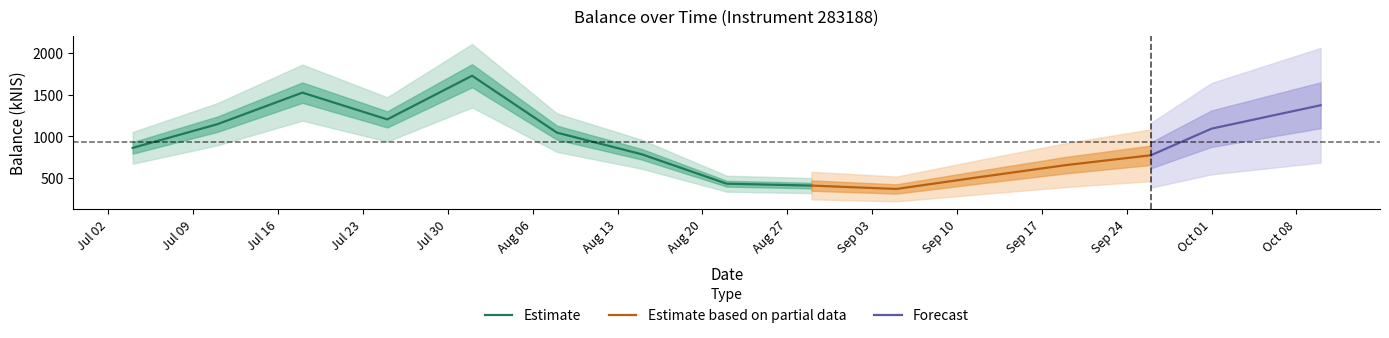

Reading right to left, what are all the values shown in this chart?

1372.4	1092.2	774.0	656.6	515.6	370.8	411.1	434.0	785.7	1044.7	1725.2	1203.2	1523.3	1146.2	862.4